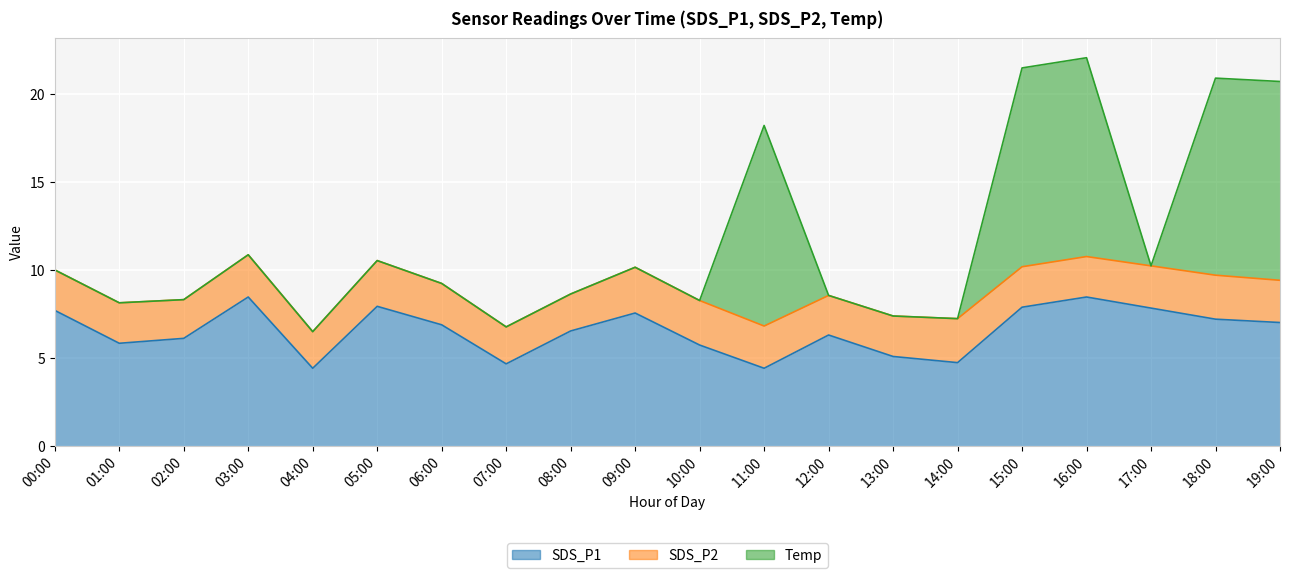

The SDS_P2 series shows 1.4 at 12:00. True or false?

False